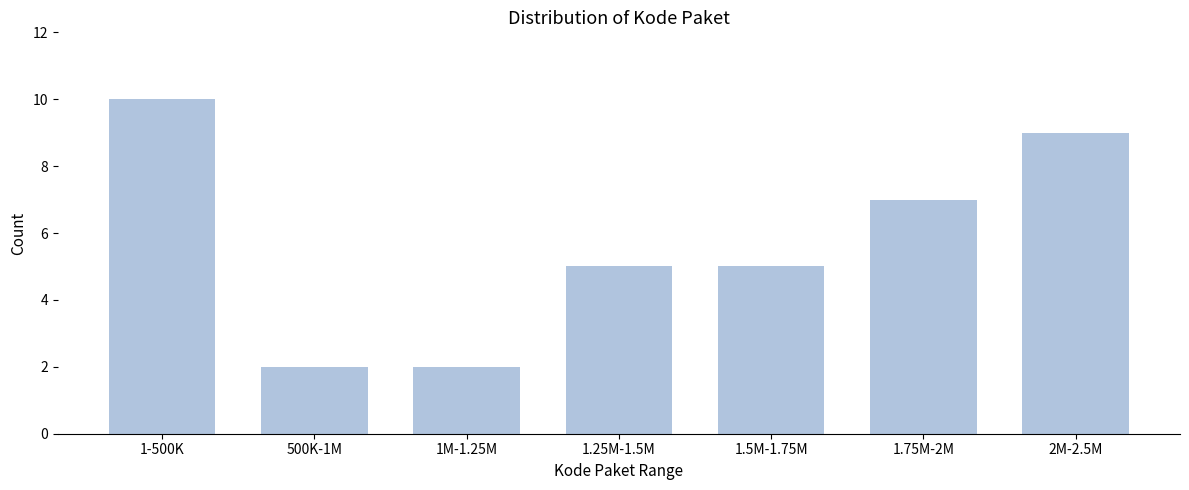

Reading left to right, transcribe all the data shown in this chart.

10	2	2	5	5	7	9